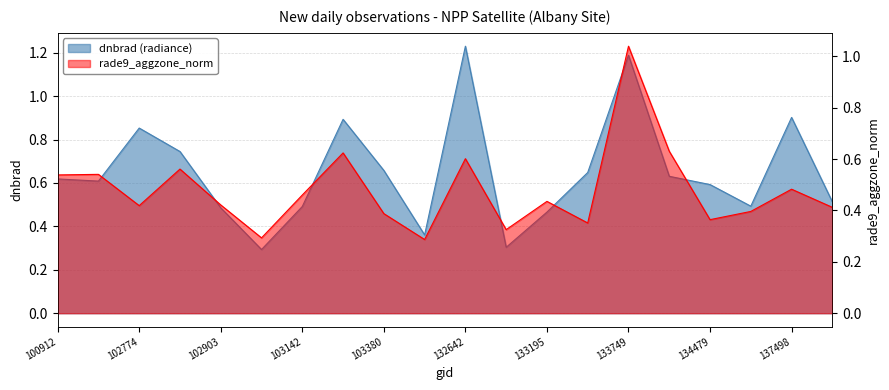

What is the approximate value of dnbrad at 134479?

0.6